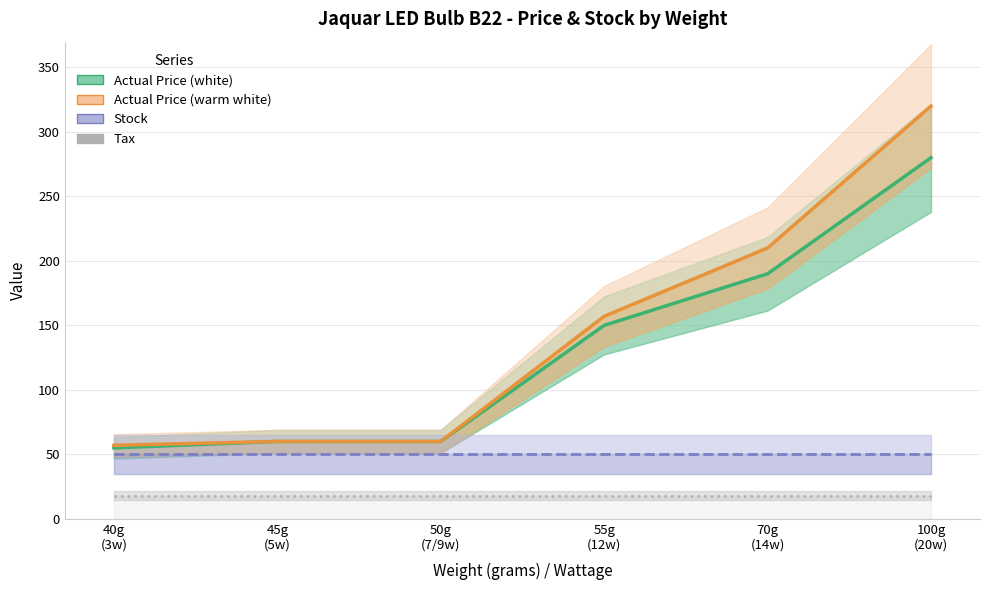

True or false: Actual Price (white) and Stock cross at least once.

False